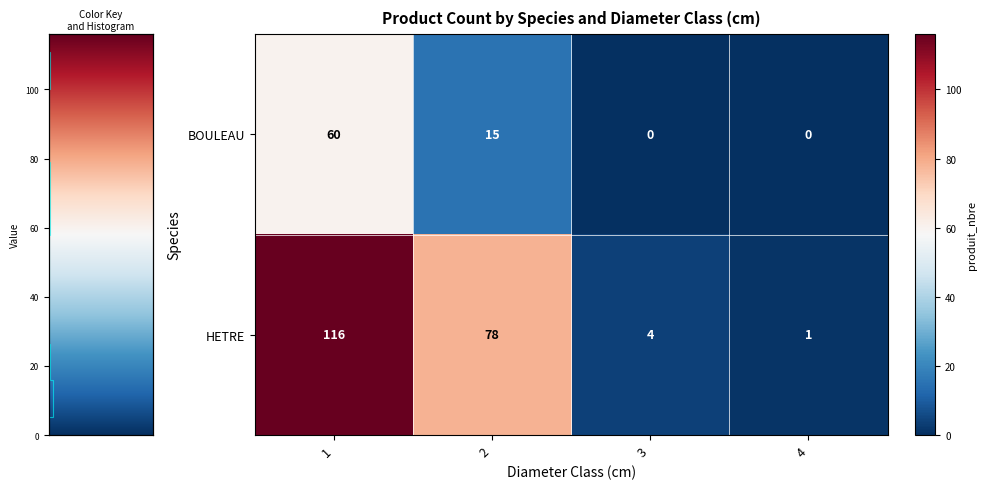

What is the difference between the BOULEAU values at 1 and 4?

60